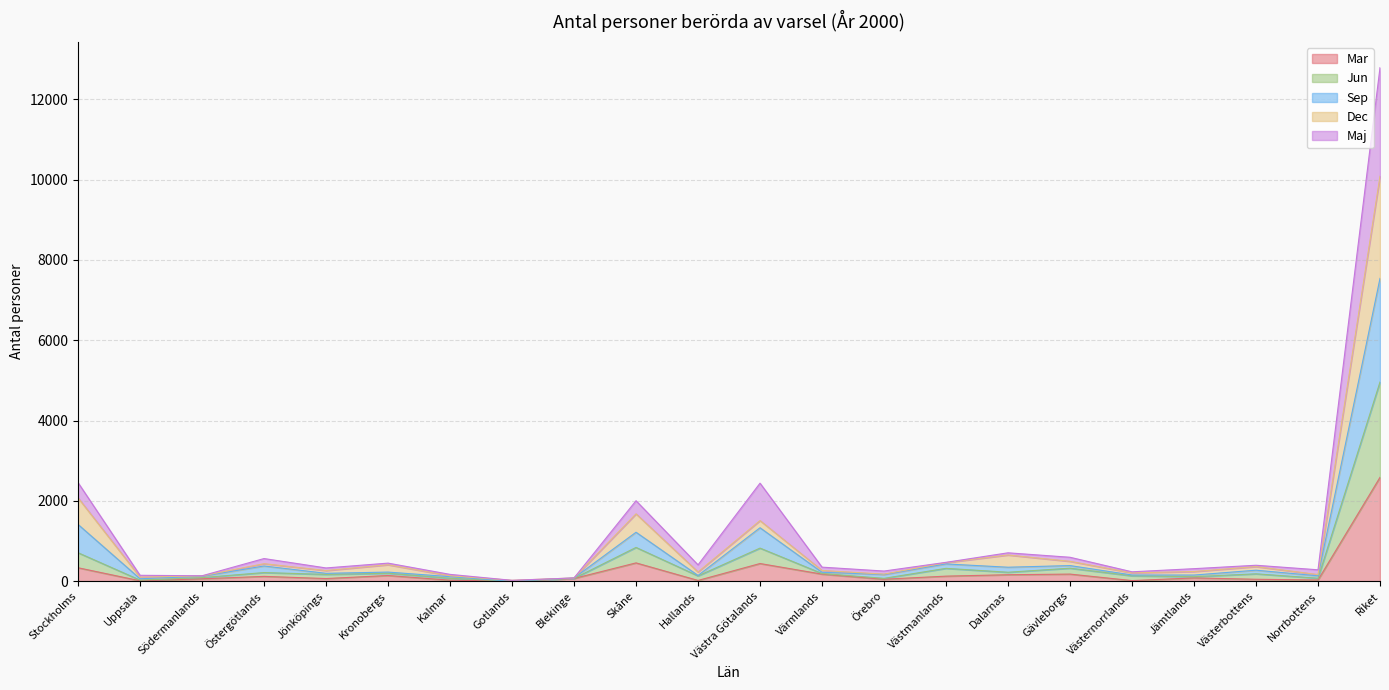

True or false: Jun has a value of 2190 at Gotlands.

False